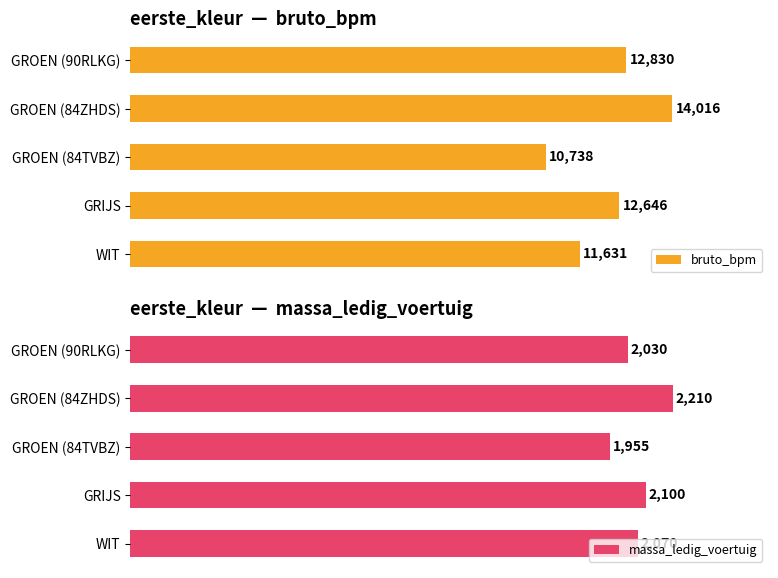

Does the chart contain any negative values?

No